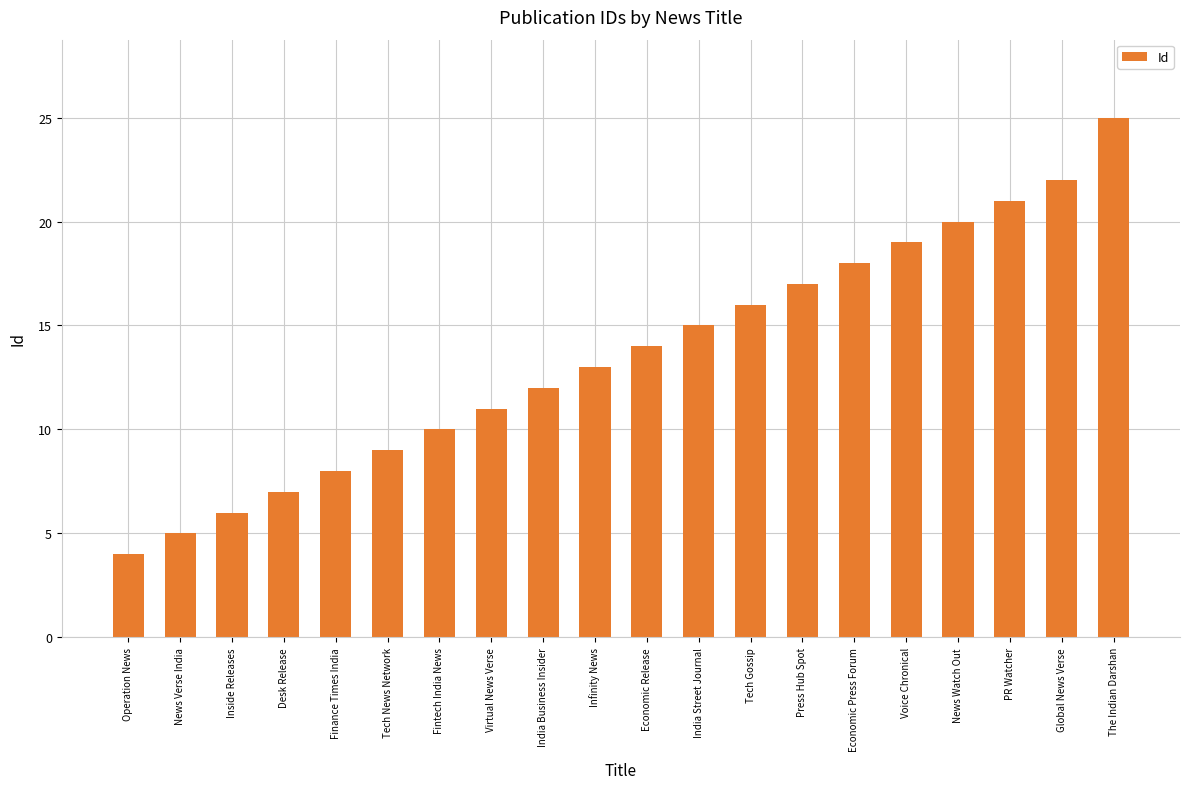

What is the label of the 11th bar from the left?

Economic Release